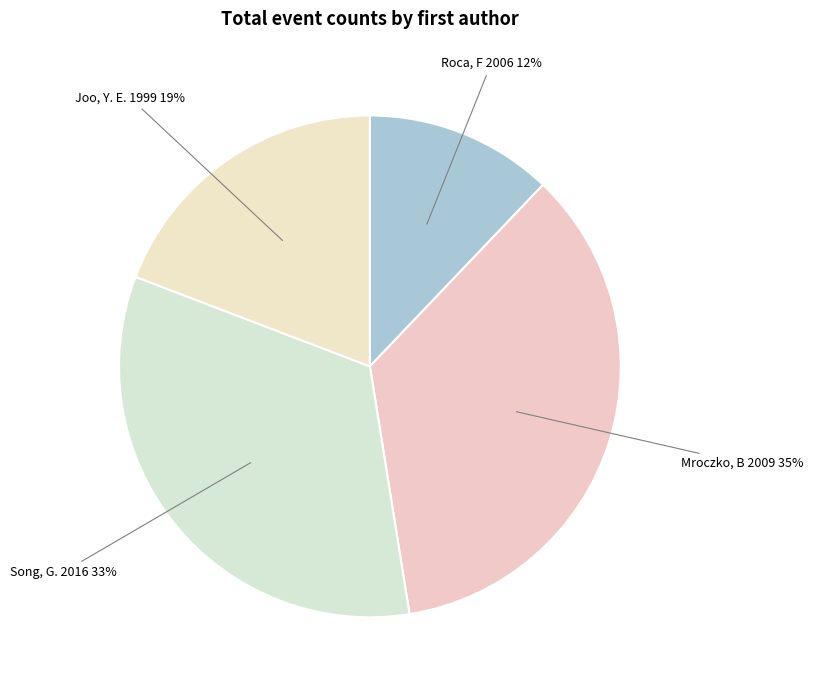

Which category has the biggest portion of the pie?

Mroczko, B 2009